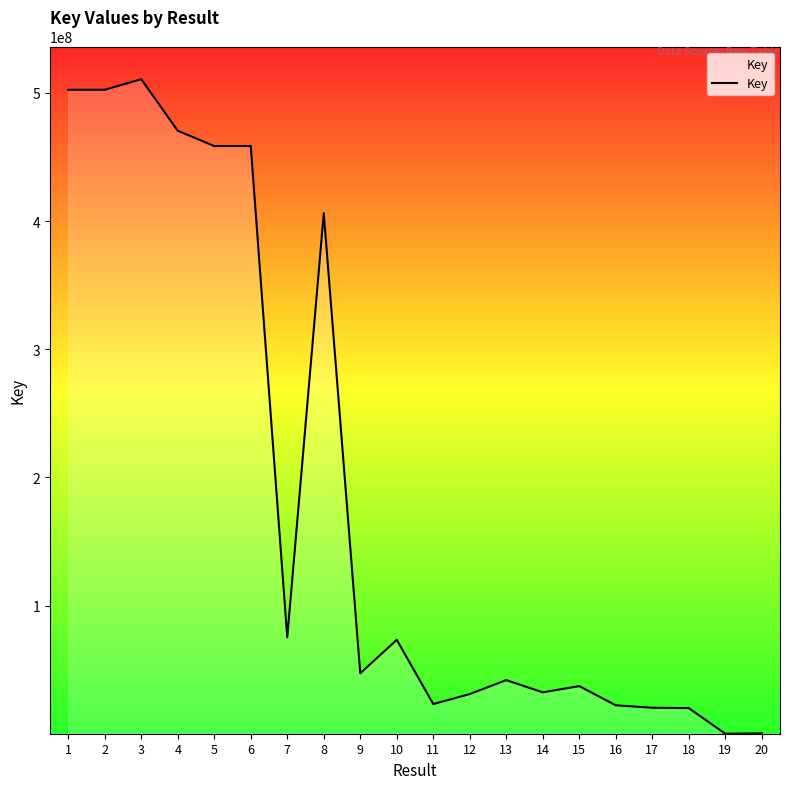

Is it true that the value at 12 is 30971902?

True